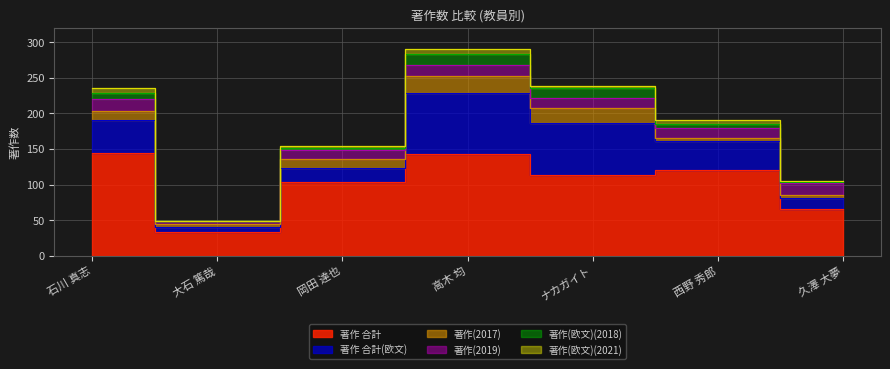

Which series has the largest range (max minus min)?

著作 合計